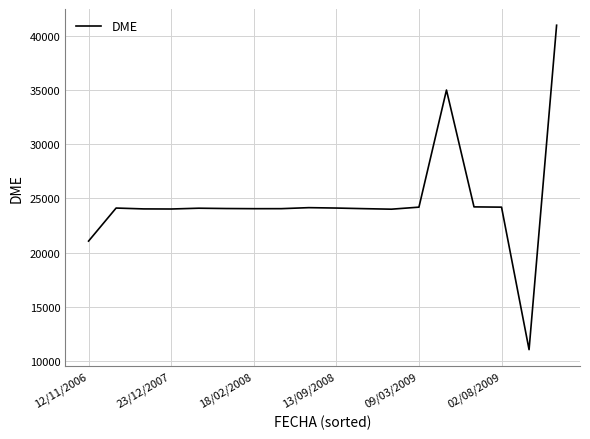

What is the difference between the maximum and minimum values?

29997